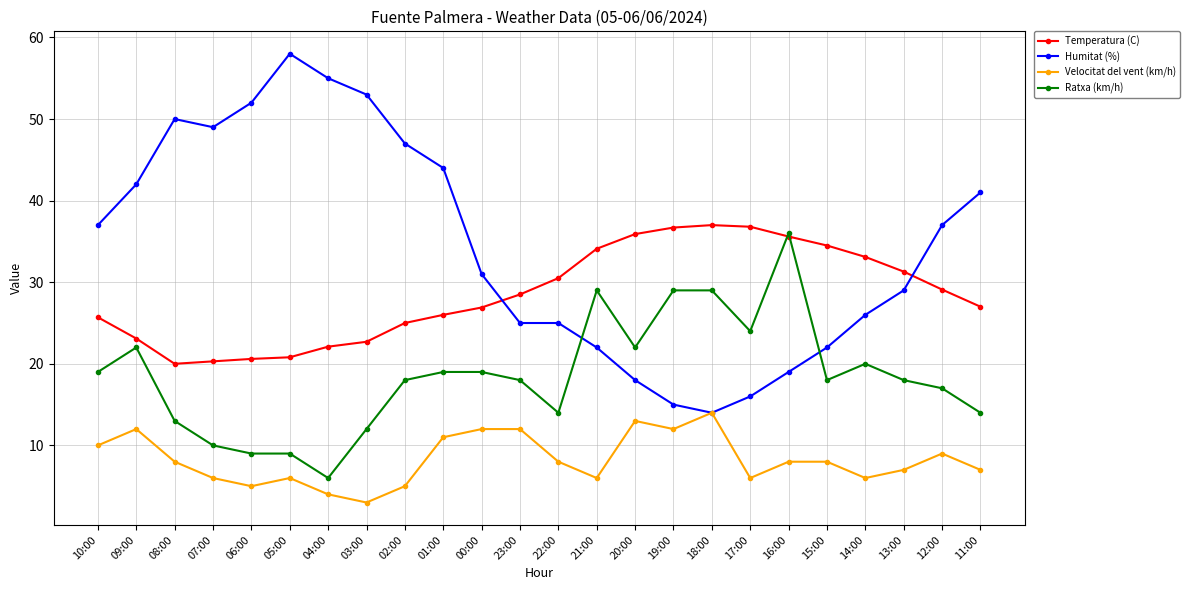

True or false: Ratxa (km/h) has a value of 12.6 at 17:00.

False